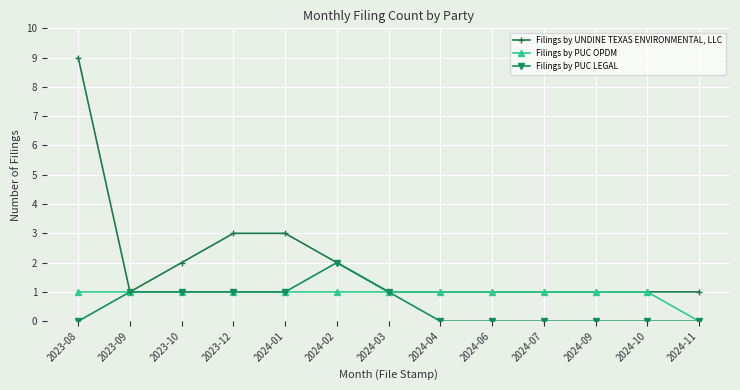

What is the label of the 7th point from the left?

2024-03